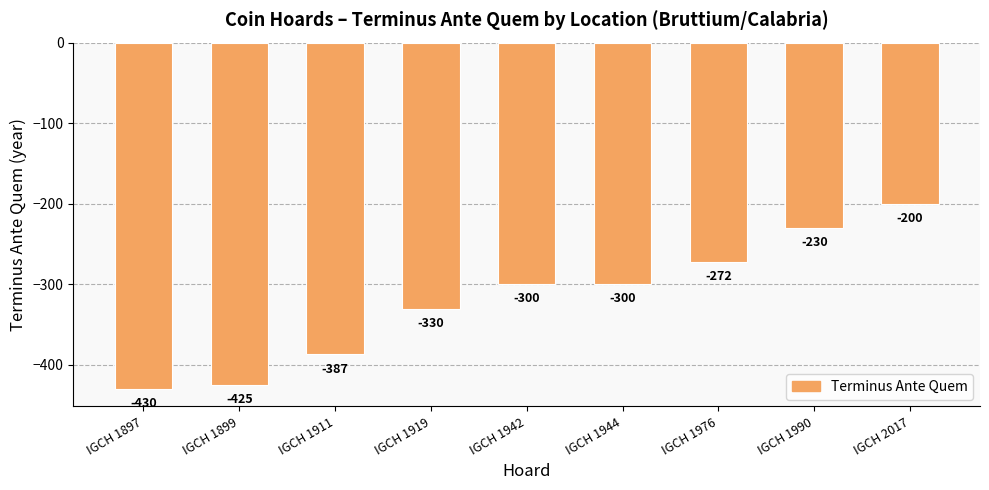

Reading left to right, what are all the values shown in this chart?

-430	-425	-387	-330	-300	-300	-272	-230	-200